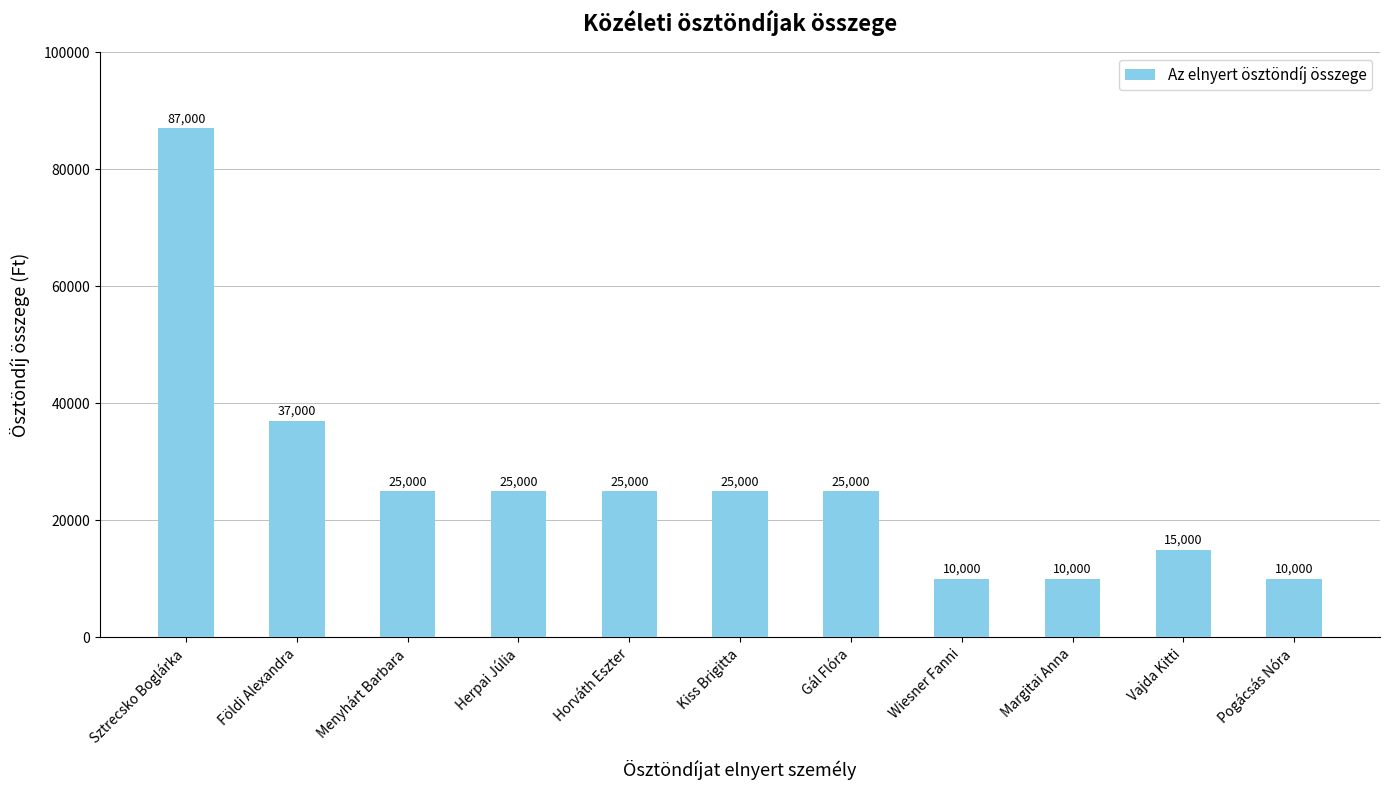

What is the difference between the second highest and second lowest values?

27000